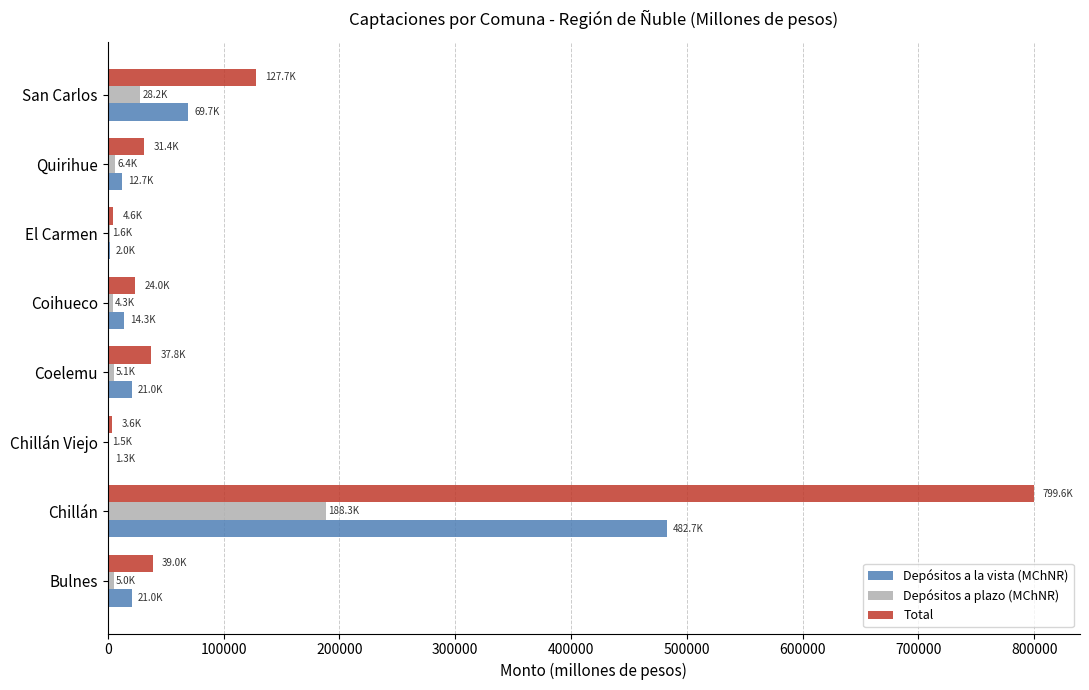

What is the sum of all Depósitos a plazo (MChNR) values?

240411.5